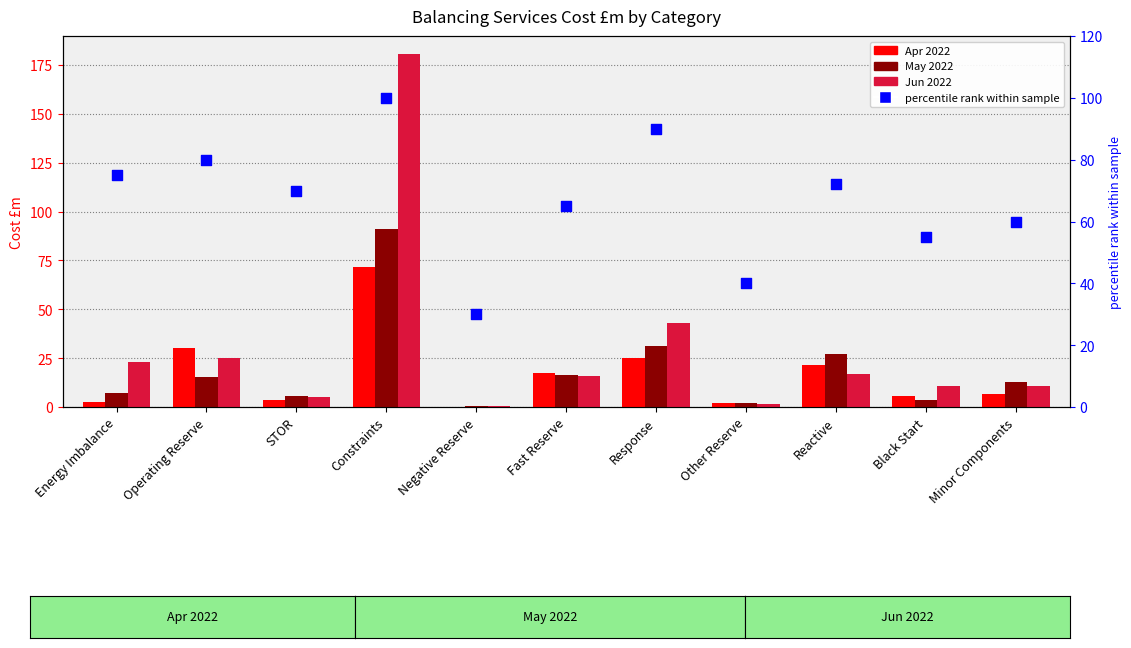

Is the value of percentile rank within sample at Constraints greater than the value of Jun 2022 at Reactive?

Yes